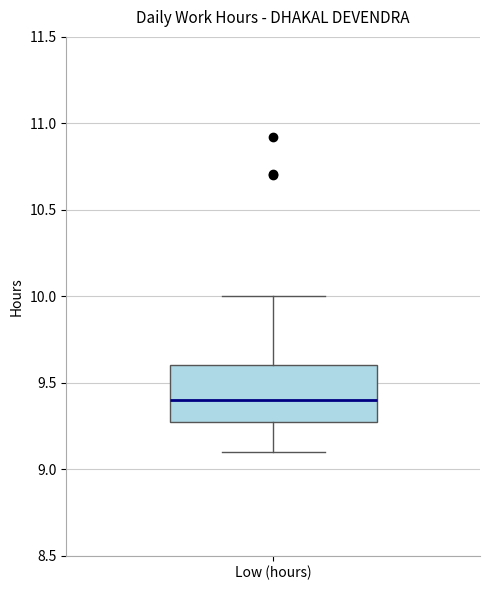

Where does the lower whisker of the box for Low (hours) end on the y-axis? The values are not printed on the chart, so give them approximately, as read against the axis.

9.1